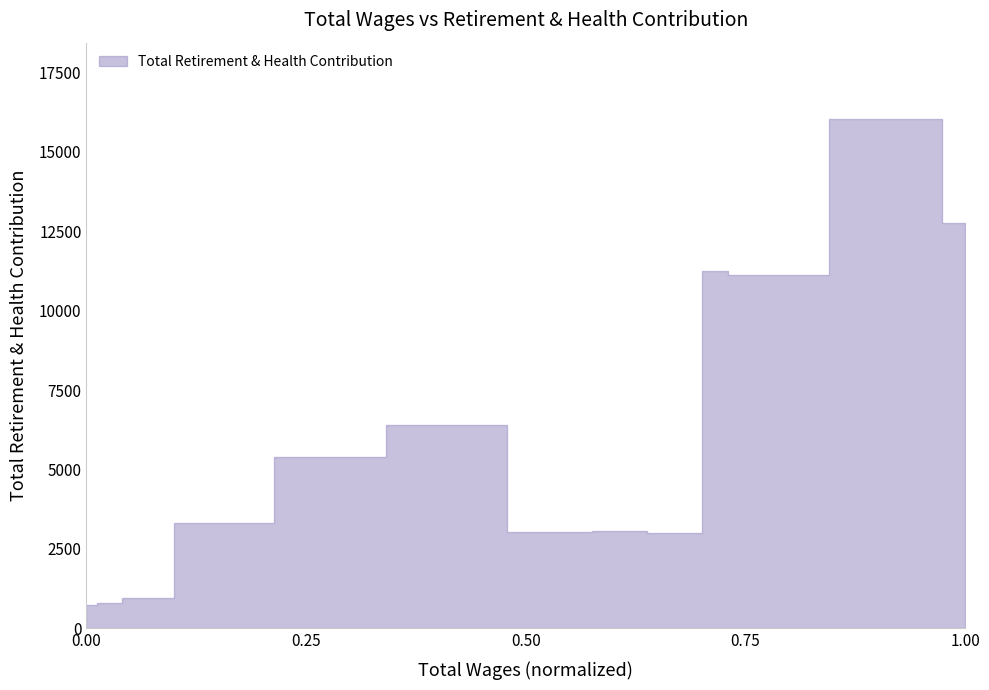

How many lines are shown in the chart?

1